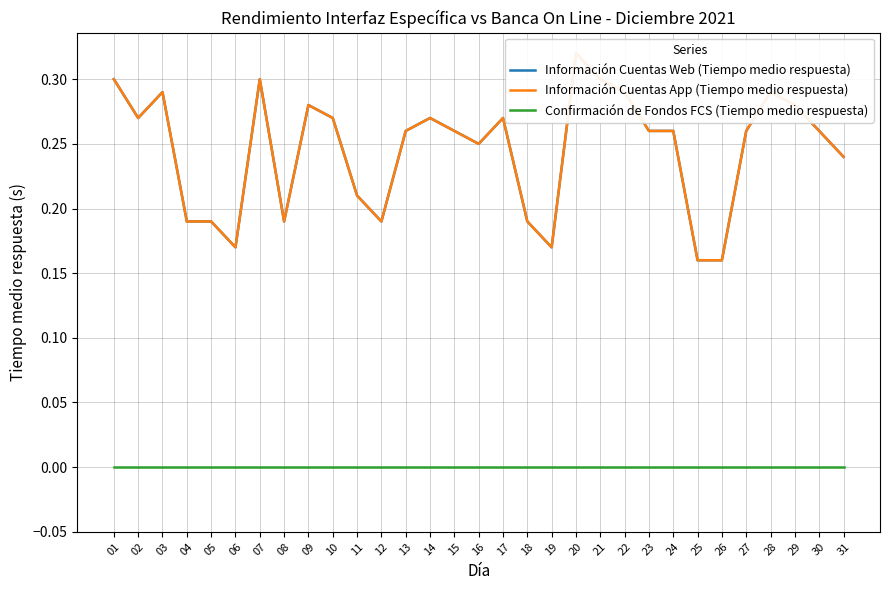

What is the lowest value of the Información Cuentas Web (Tiempo medio respuesta) series?

0.2